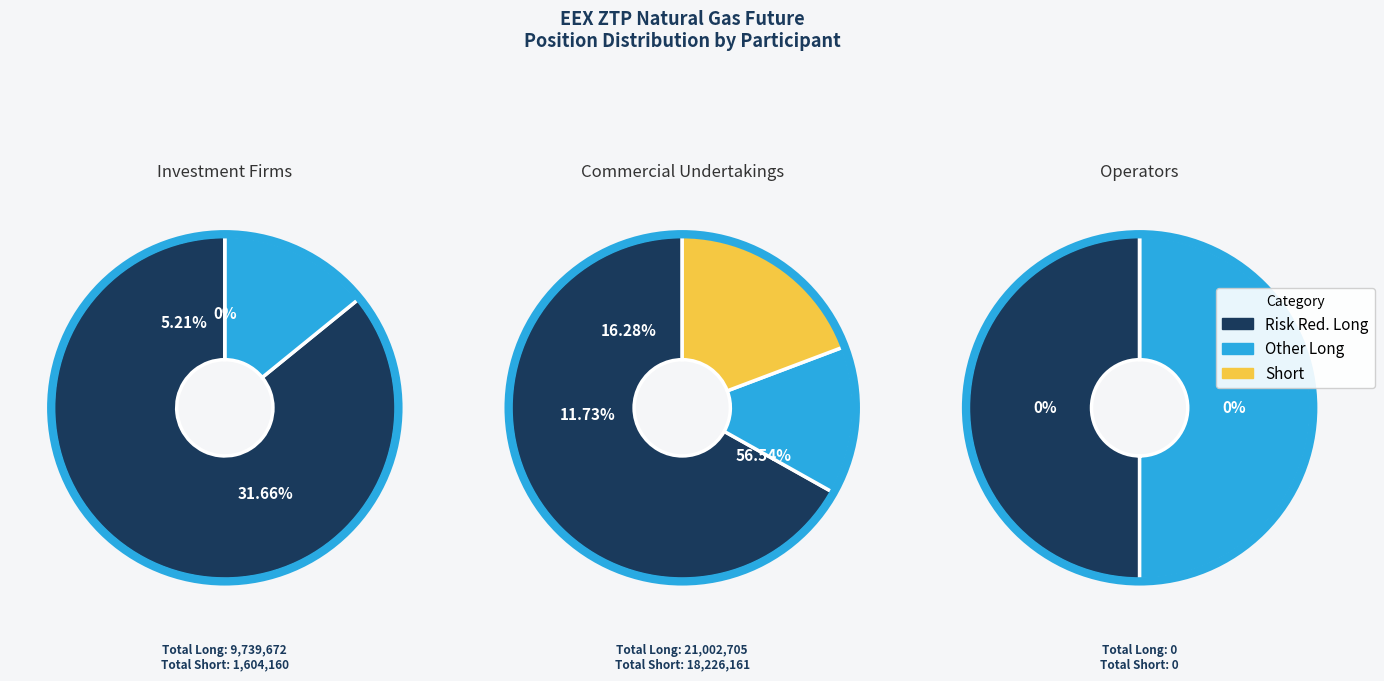

Count the number of slices in the pie.

3